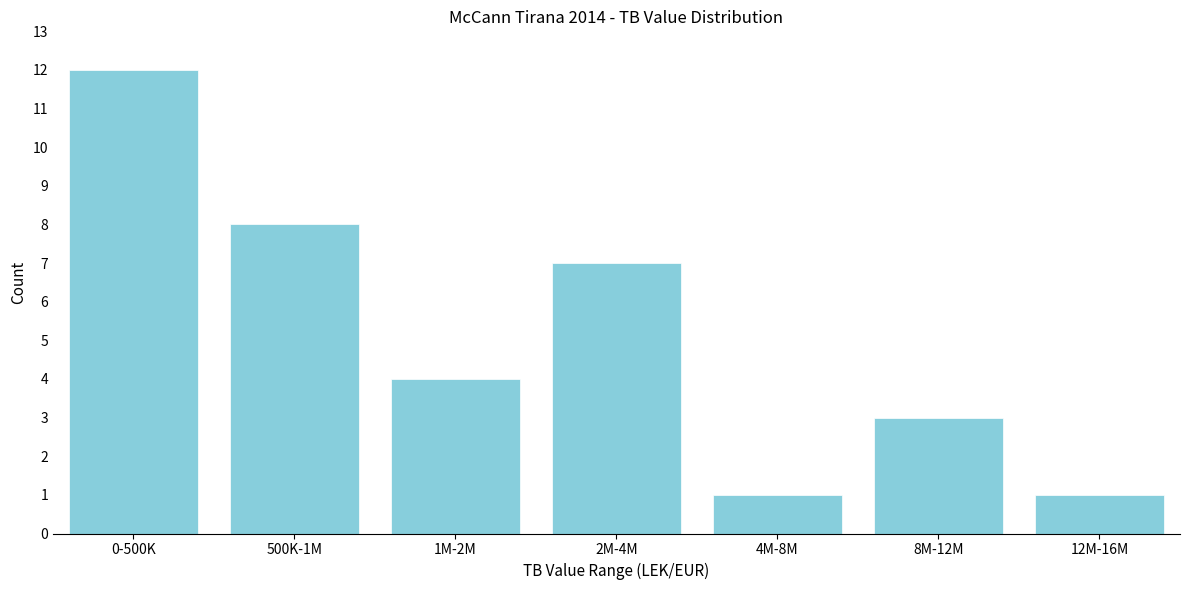

Reading left to right, transcribe all the data shown in this chart.

12	8	4	7	1	3	1